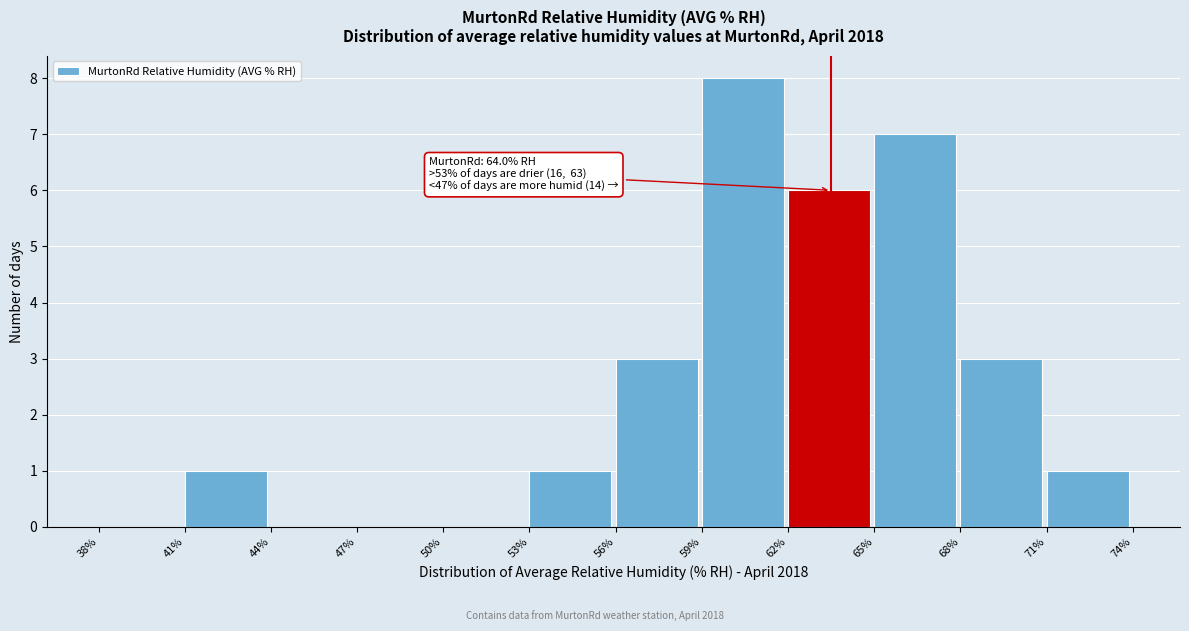

Which range on the x-axis has the tallest bar?

59% to 62%